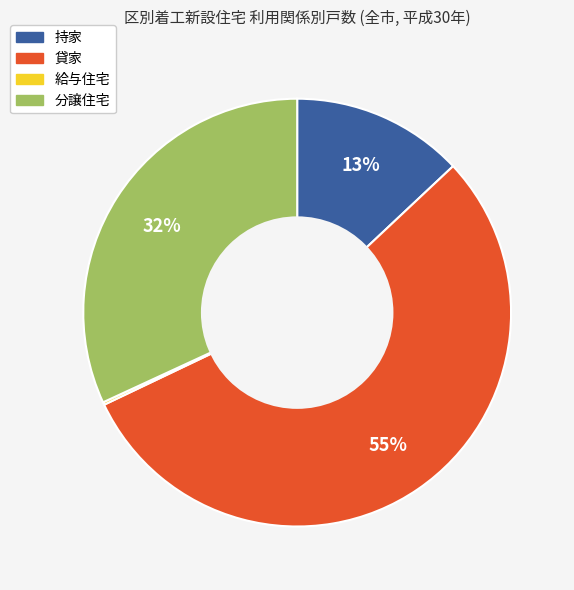

Combined, do 貸家 and 分譲住宅 account for over 50%?

Yes